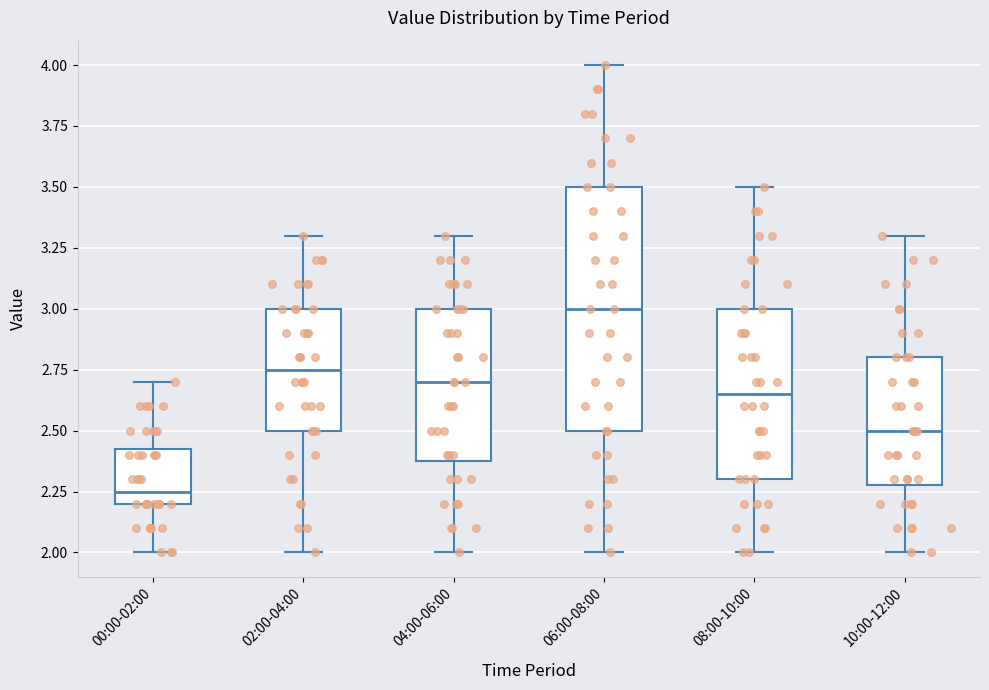

Which box has the highest median line?

06:00-08:00